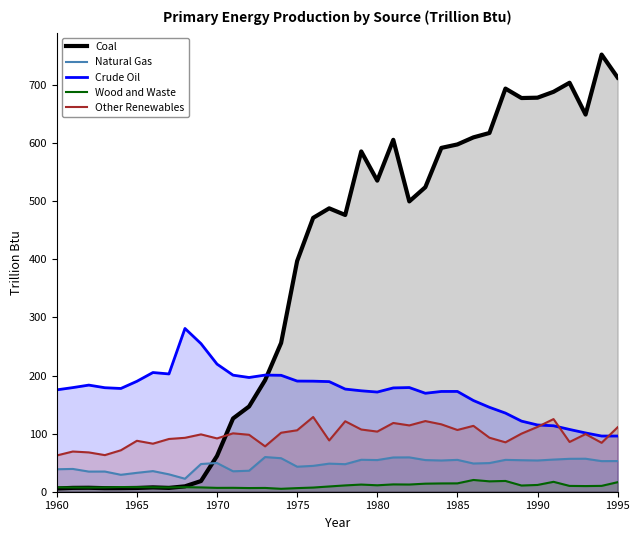

How many lines are shown in the chart?

5